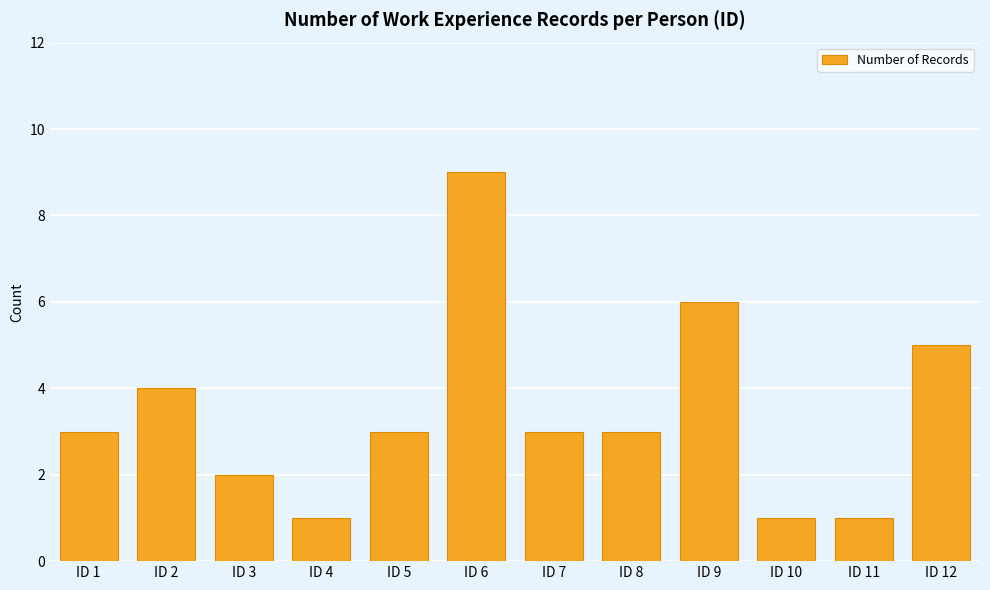

Reading right to left, transcribe all the data shown in this chart.

5	1	1	6	3	3	9	3	1	2	4	3